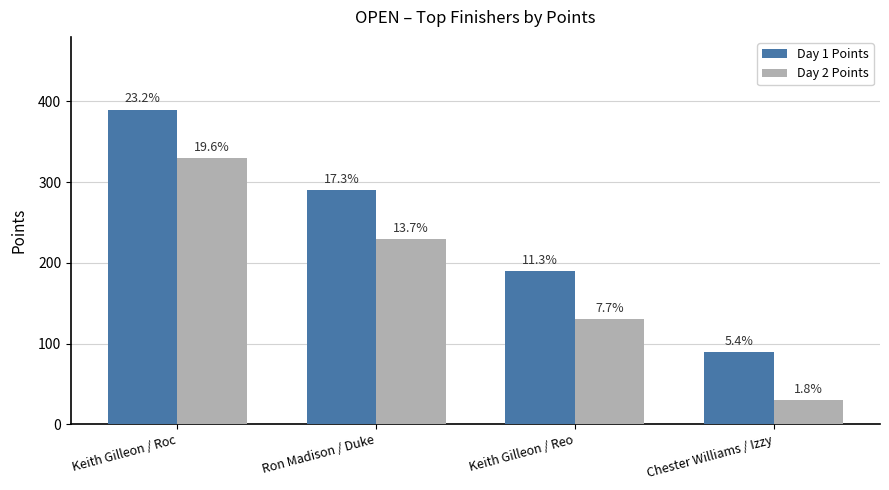

True or false: Day 2 Points has a value of 30 at Chester Williams / Izzy.

True